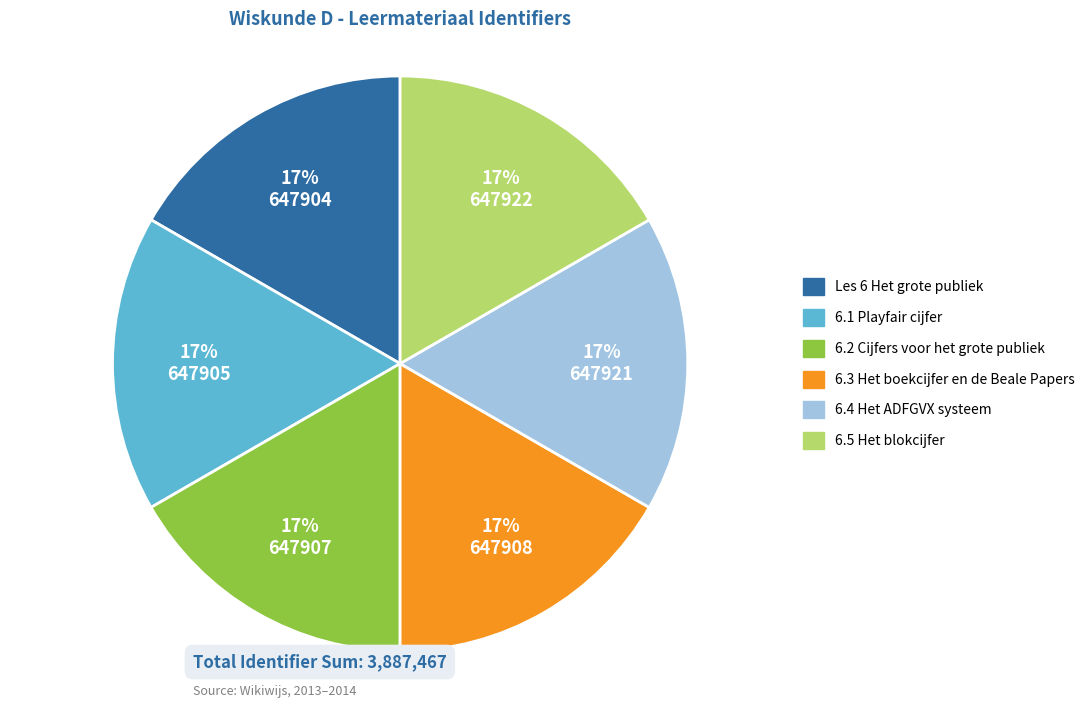

Is there a majority slice in this chart?

No